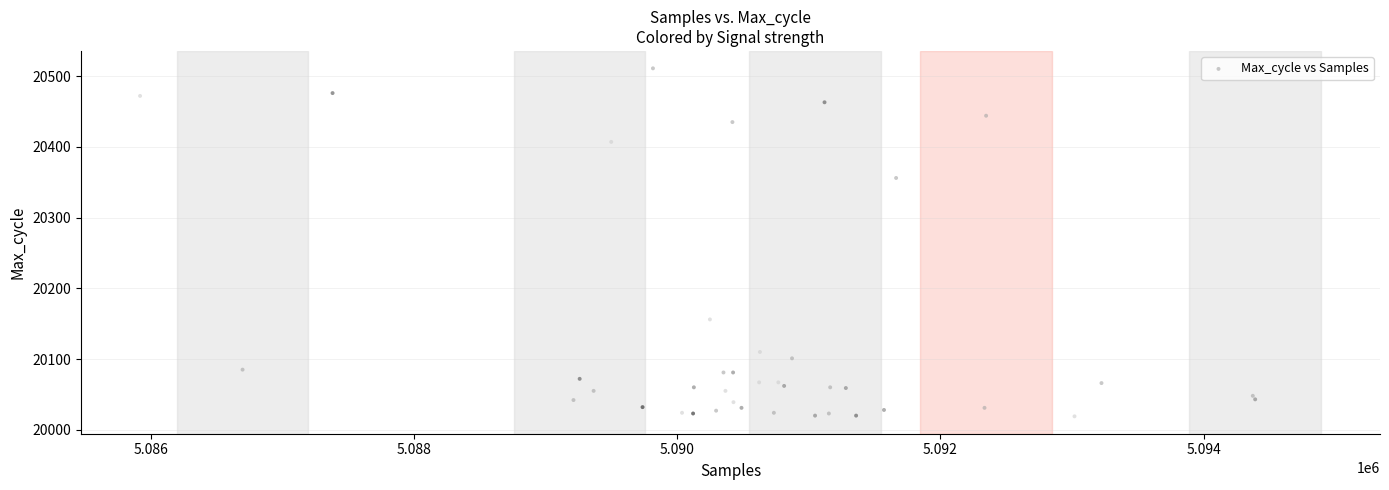

What Y value in the scatter plot is closest to 20265?

20356